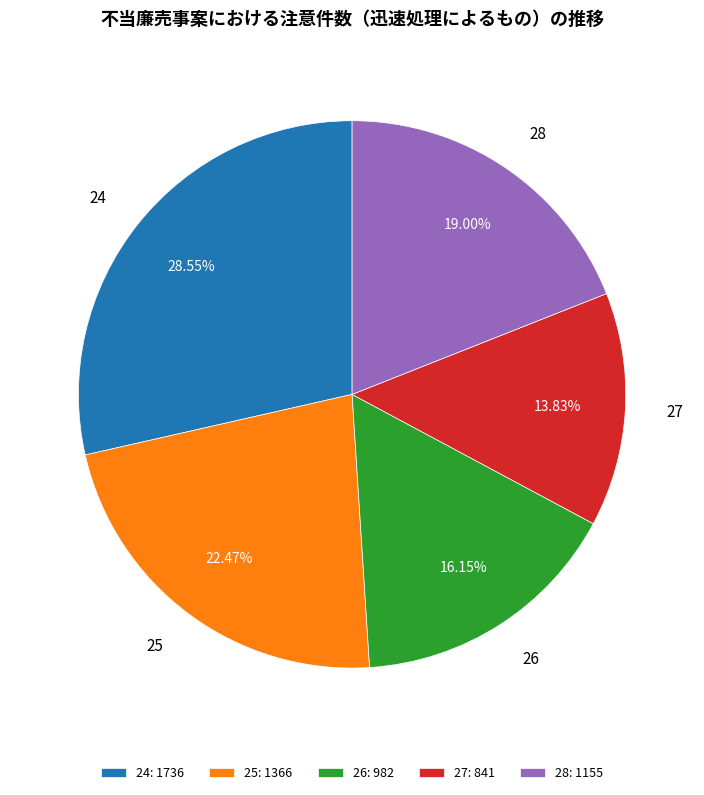

Which has a higher value, 25 or 28?

25